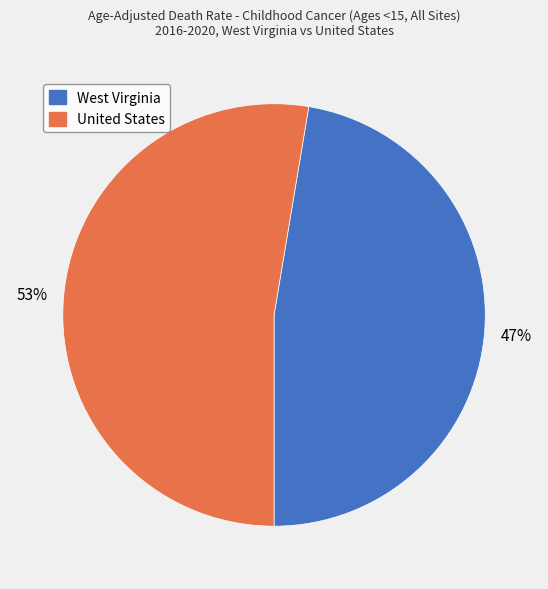

Combined, do West Virginia and United States account for over 50%?

Yes